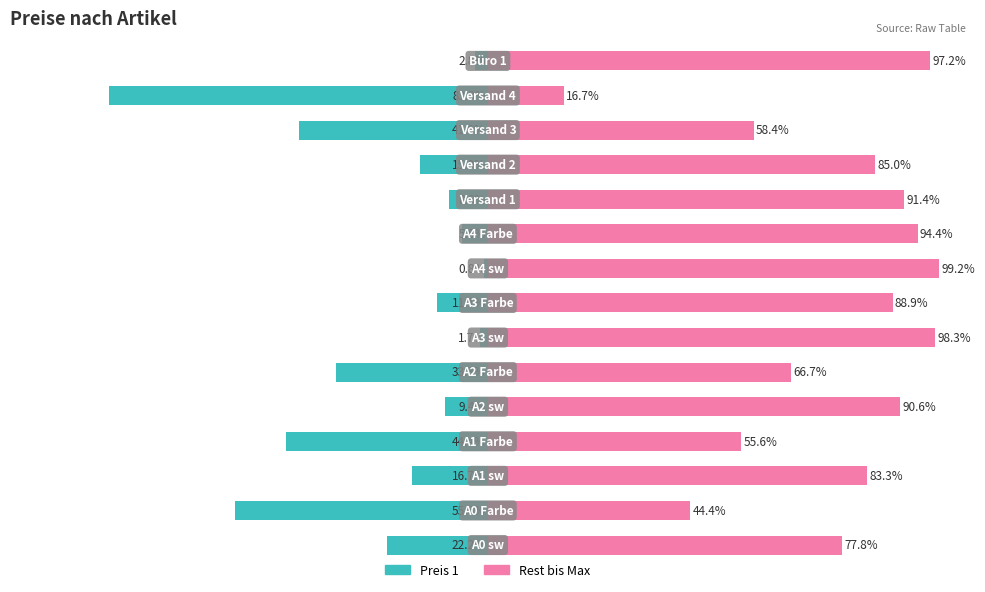

The Rest bis Max series shows 55.3 at 8. True or false?

False